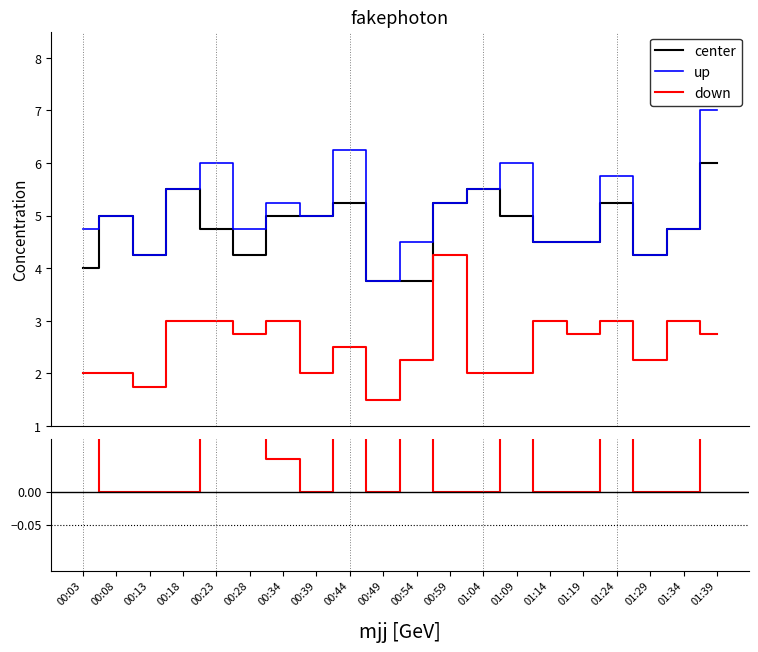

Reading left to right, extract all data points from this chart.

P1: 00:03=4.8	00:08=5.0	00:13=4.2	00:18=5.5	00:23=6.0	00:28=4.8	00:34=5.2	00:39=5.0	00:44=6.2	00:49=3.8	00:54=4.5	00:59=5.2	01:04=5.5	01:09=6.0	01:14=4.5	01:19=4.5	01:24=5.8	01:29=4.2	01:34=4.8	01:39=7.0
P2: 00:03=4.0	00:08=5.0	00:13=4.2	00:18=5.5	00:23=4.8	00:28=4.2	00:34=5.0	00:39=5.0	00:44=5.2	00:49=3.8	00:54=3.8	00:59=5.2	01:04=5.5	01:09=5.0	01:14=4.5	01:19=4.5	01:24=5.2	01:29=4.2	01:34=4.8	01:39=6.0
P0: 00:03=2.0	00:08=2.0	00:13=1.8	00:18=3.0	00:23=3.0	00:28=2.8	00:34=3.0	00:39=2.0	00:44=2.5	00:49=1.5	00:54=2.2	00:59=4.2	01:04=2.0	01:09=2.0	01:14=3.0	01:19=2.8	01:24=3.0	01:29=2.2	01:34=3.0	01:39=2.8